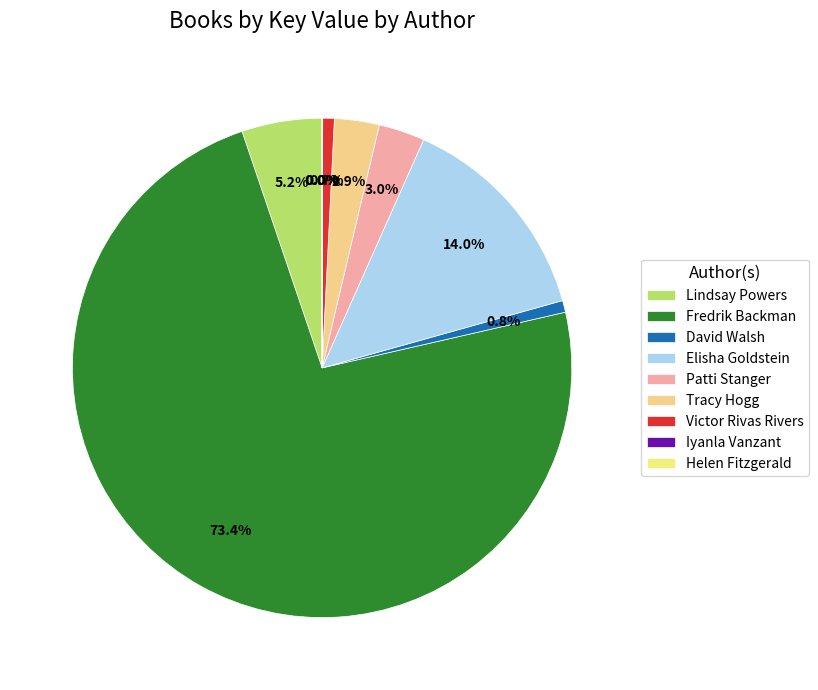

The Lindsay Powers slice represents 1% of the pie. True or false?

False